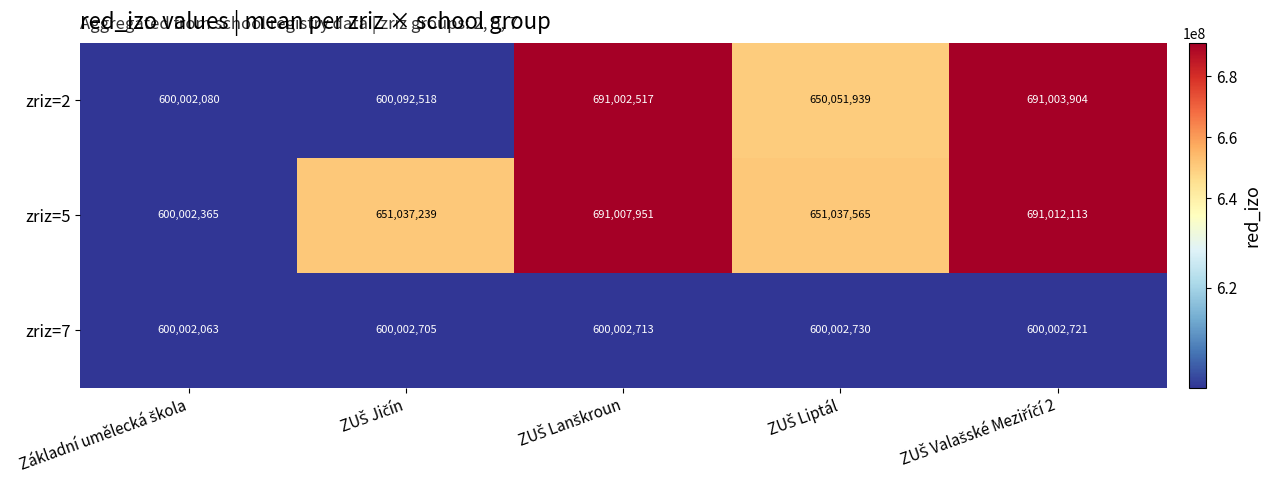

At how many categories does at least one series exceed 622586016?

4